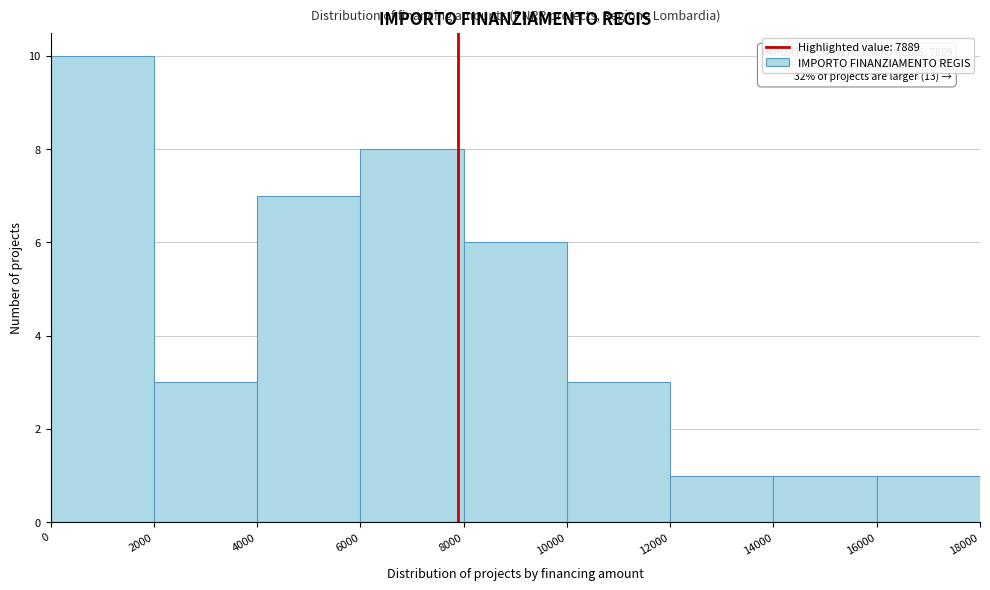

Which range on the x-axis has the tallest bar?

0 to 2000